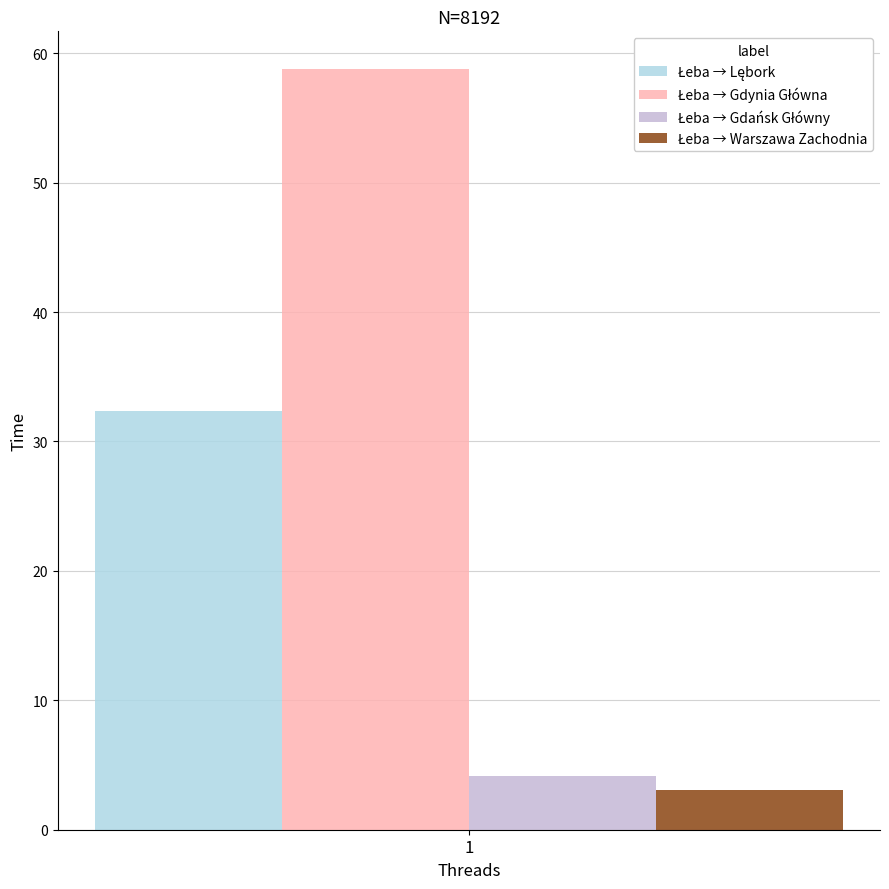

What is the difference between the highest and lowest values at 1?

55.7